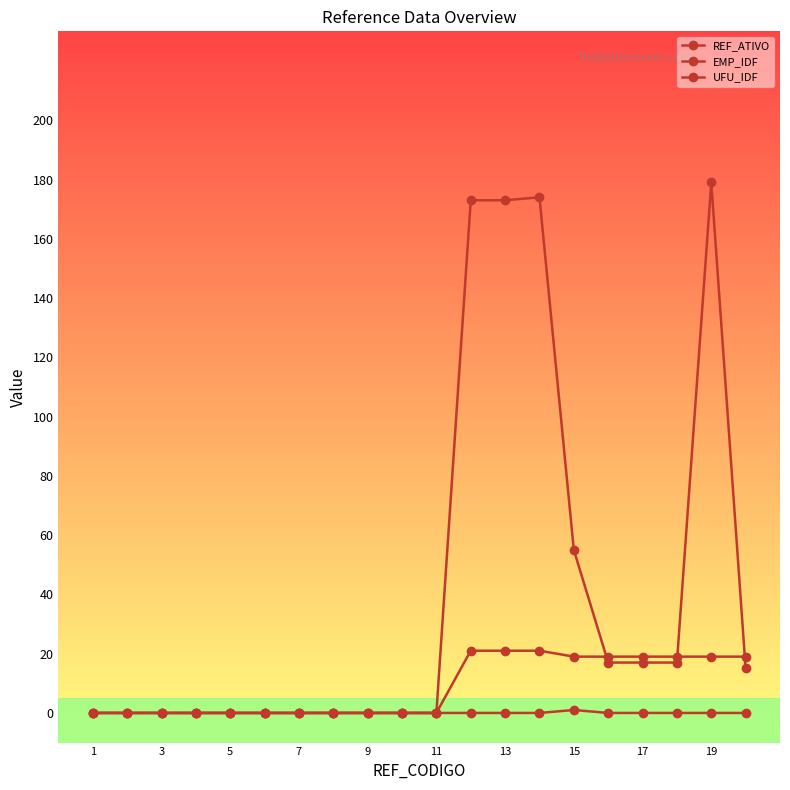

True or false: REF_ATIVO has more than 0 points higher than both neighbors.

True